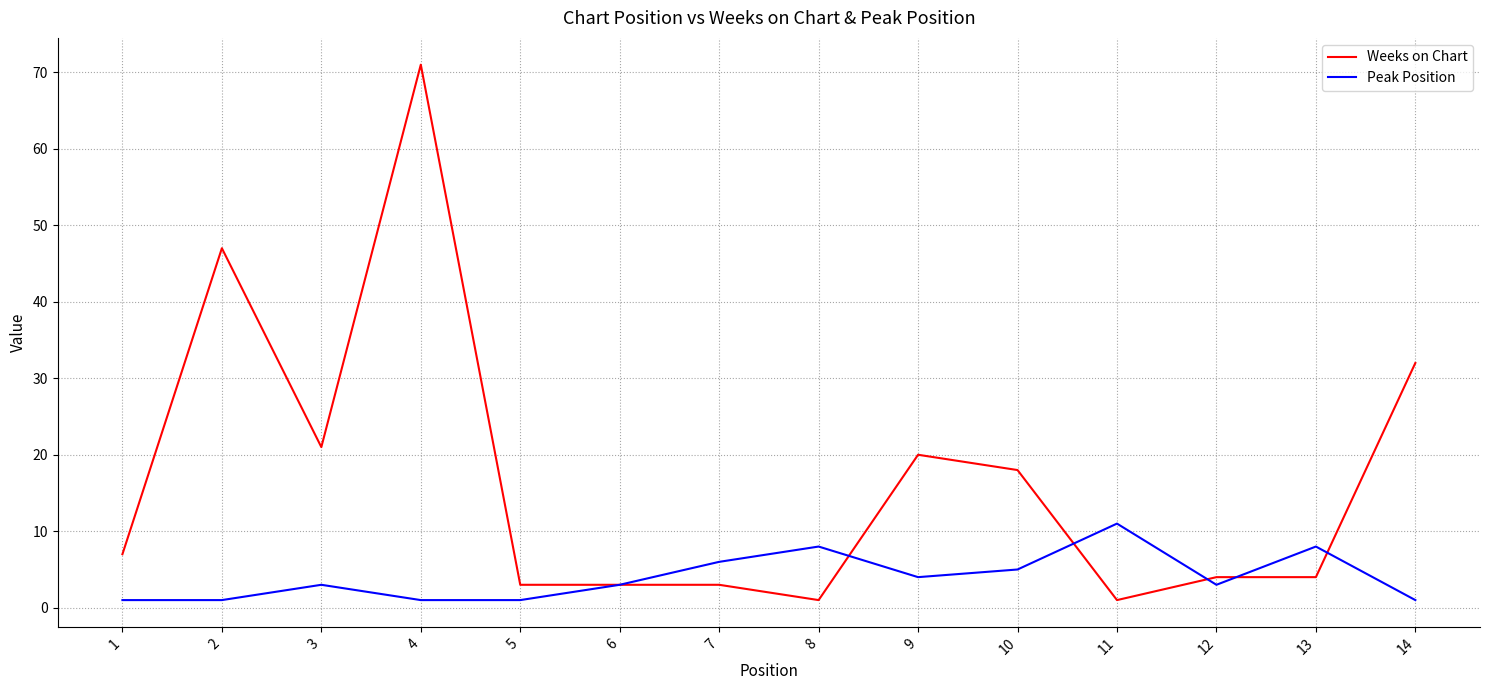

Is the value of Peak Position at 1 greater than the value of Weeks on Chart at 4?

No